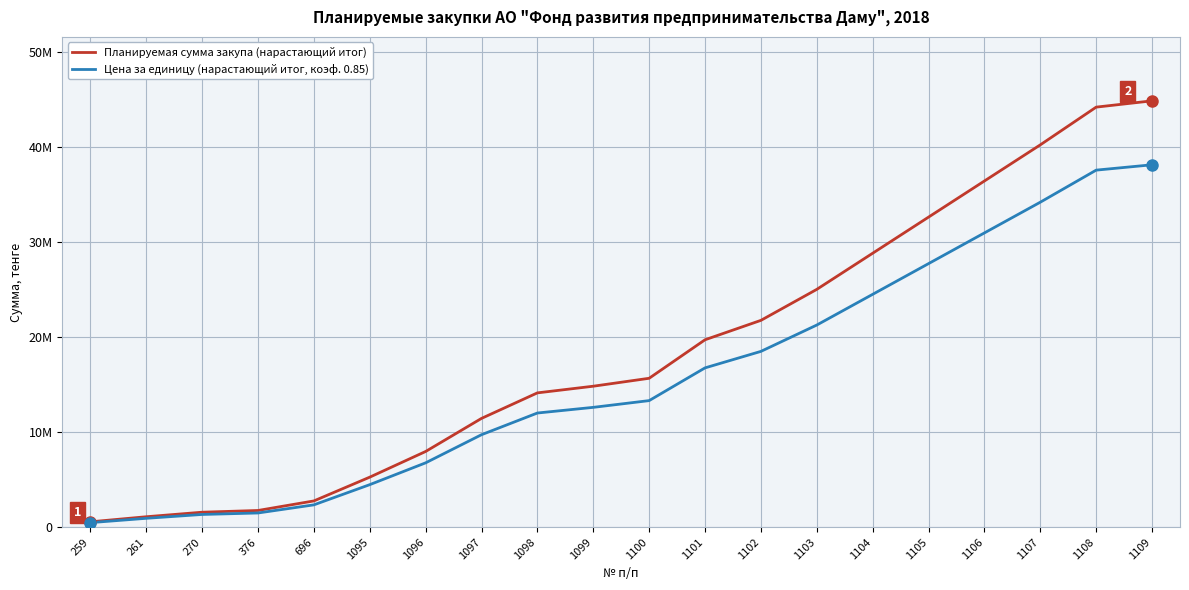

What are all the series names shown in the legend?

Планируемая сумма закупа (нарастающий итог), Цена за единицу (нарастающий итог, коэф. 0.85)